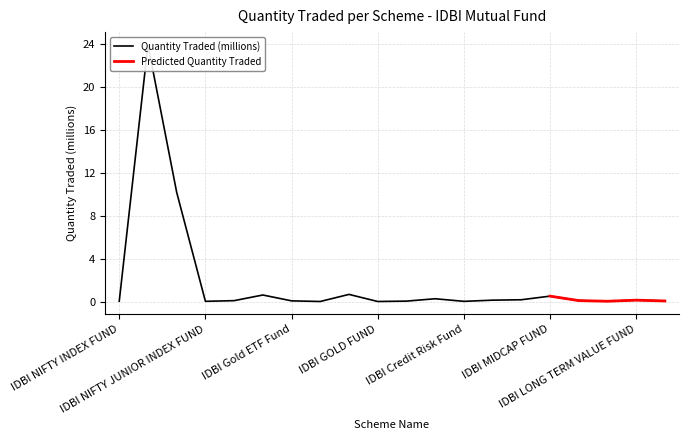

What is the label of the 13th point from the left?

IDBI Credit Risk Fund